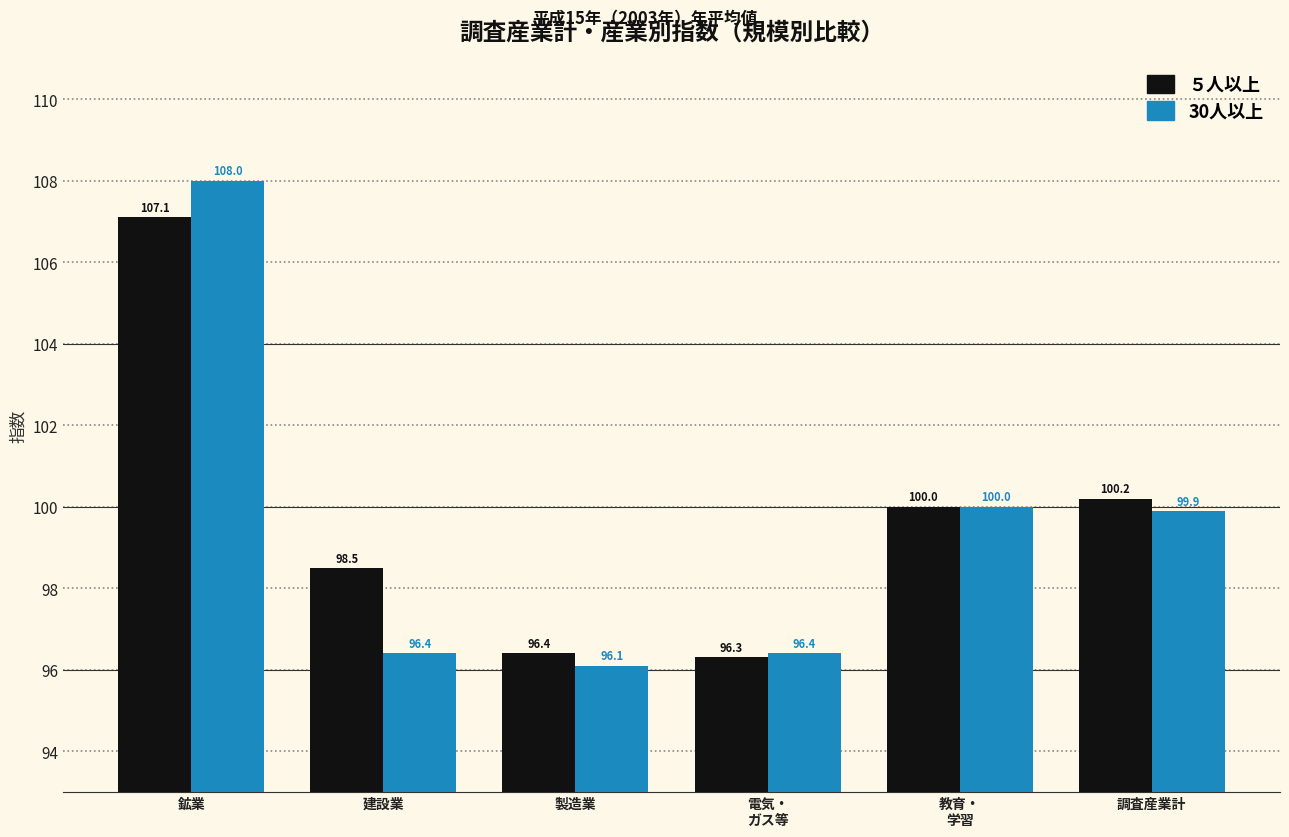

What position from the left is 電気・
ガス等?

4